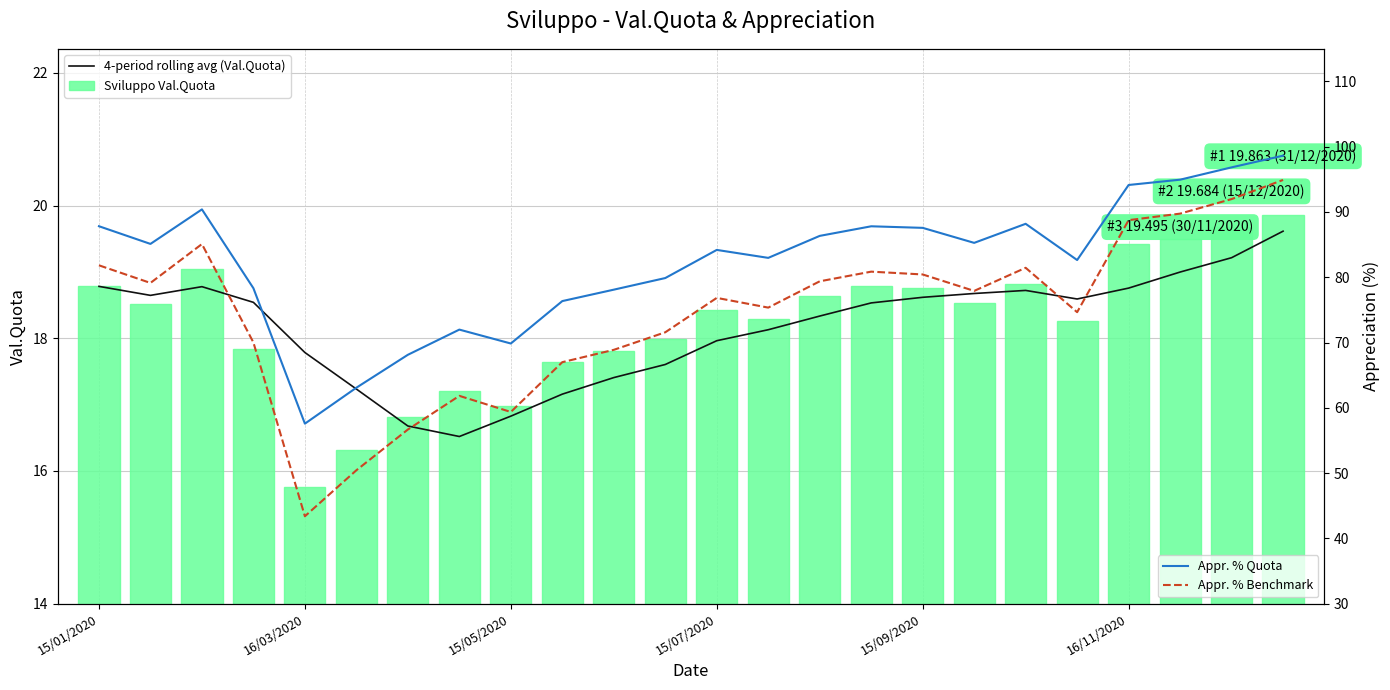

What is the maximum value for Sviluppo Val.Quota?

19.9